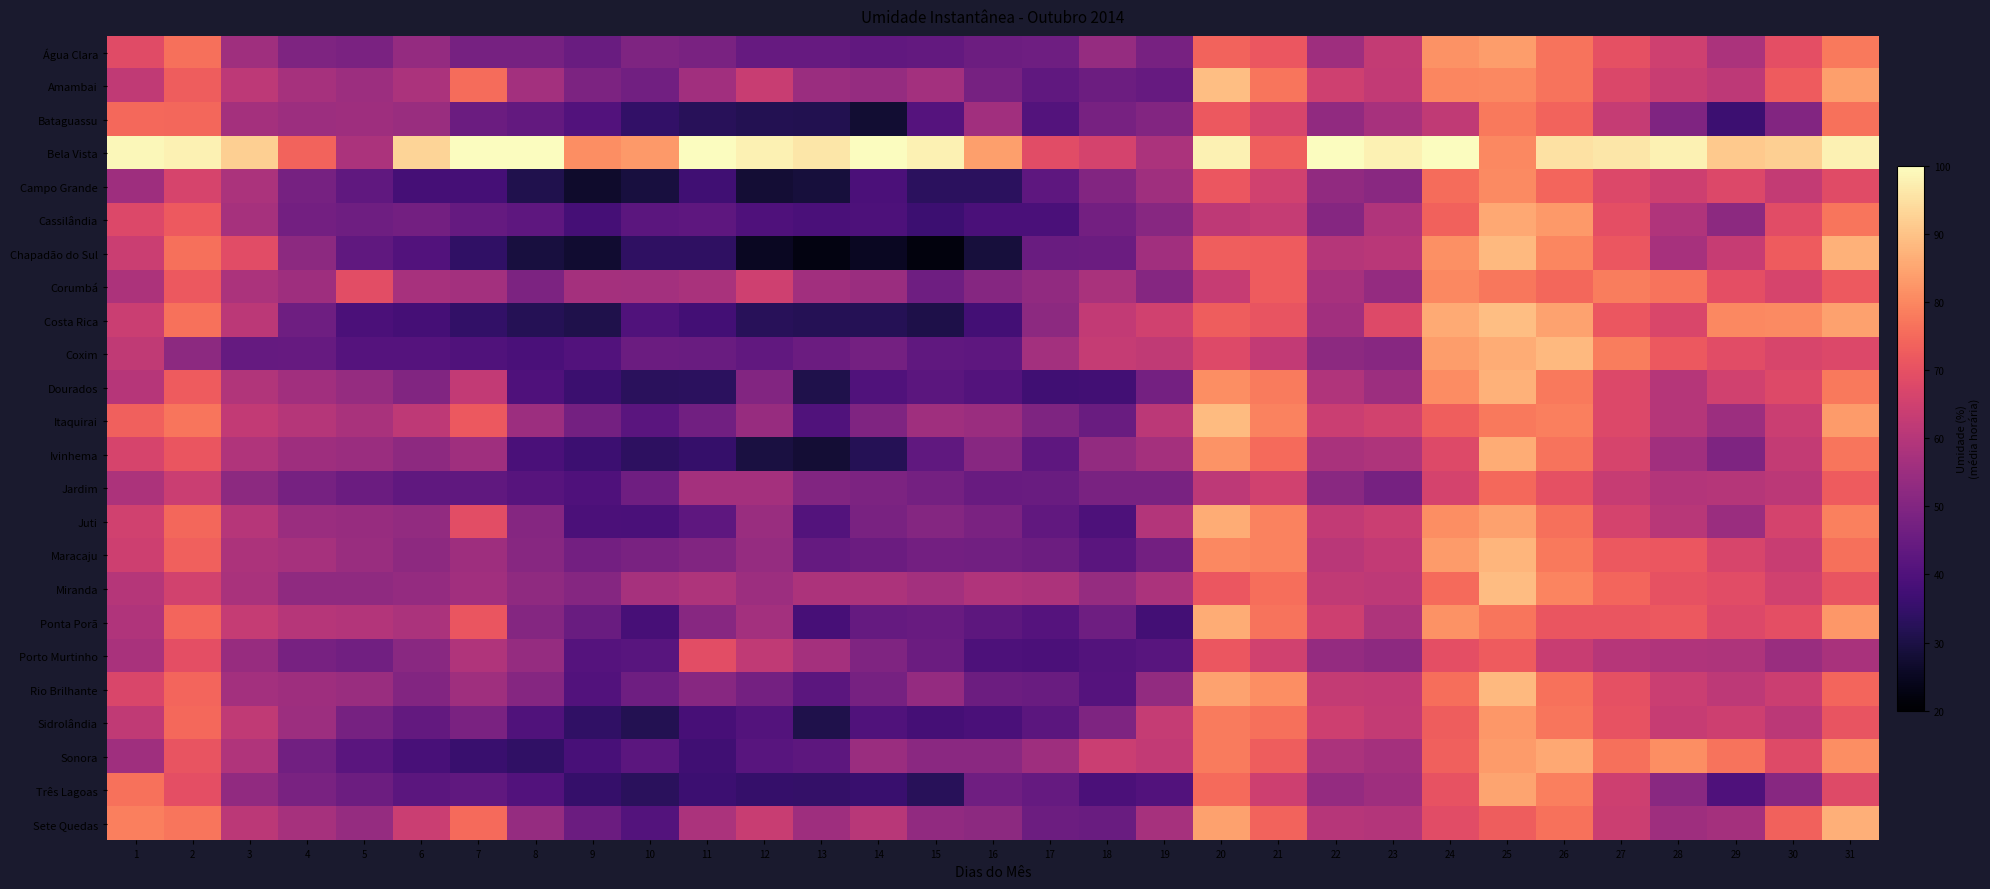

What is the smallest value displayed?

21.9